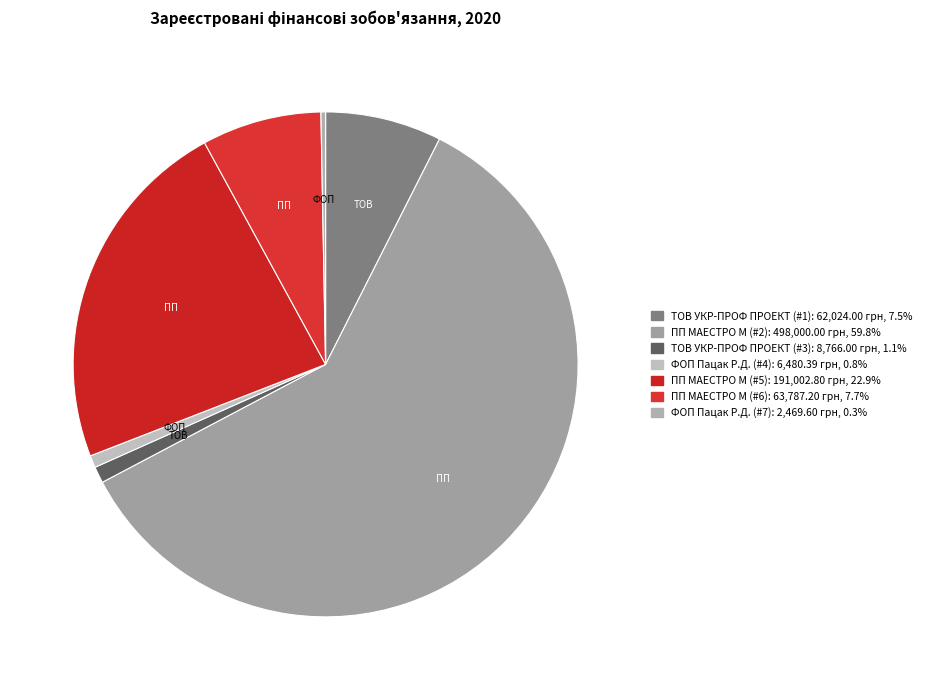

How many segments does this pie chart have?

7